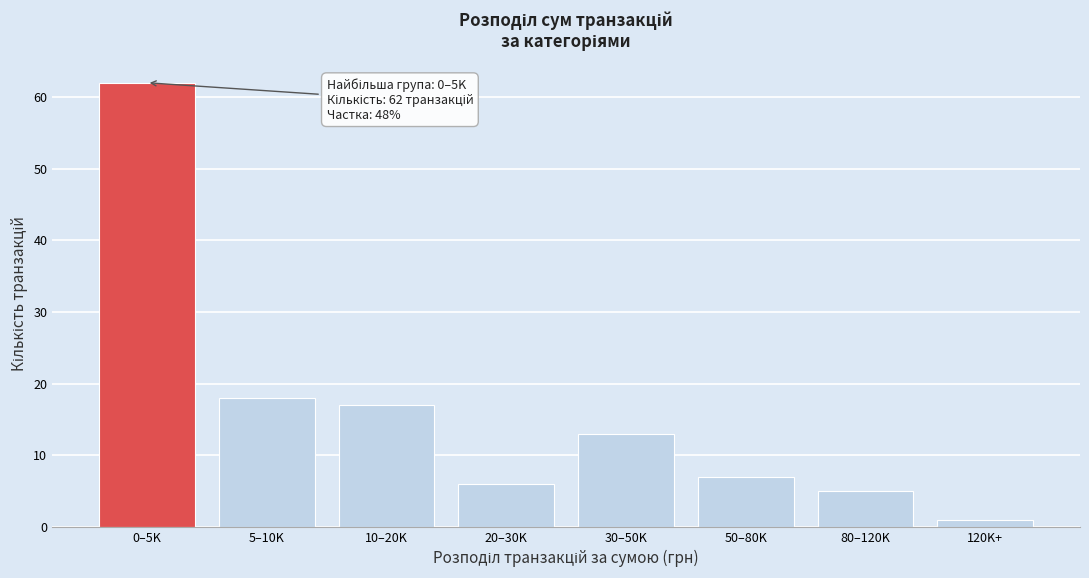

Reading right to left, list all the values displayed in this chart.

120K+=1	80–120K=5	50–80K=7	30–50K=13	20–30K=6	10–20K=17	5–10K=18	0–5K=62